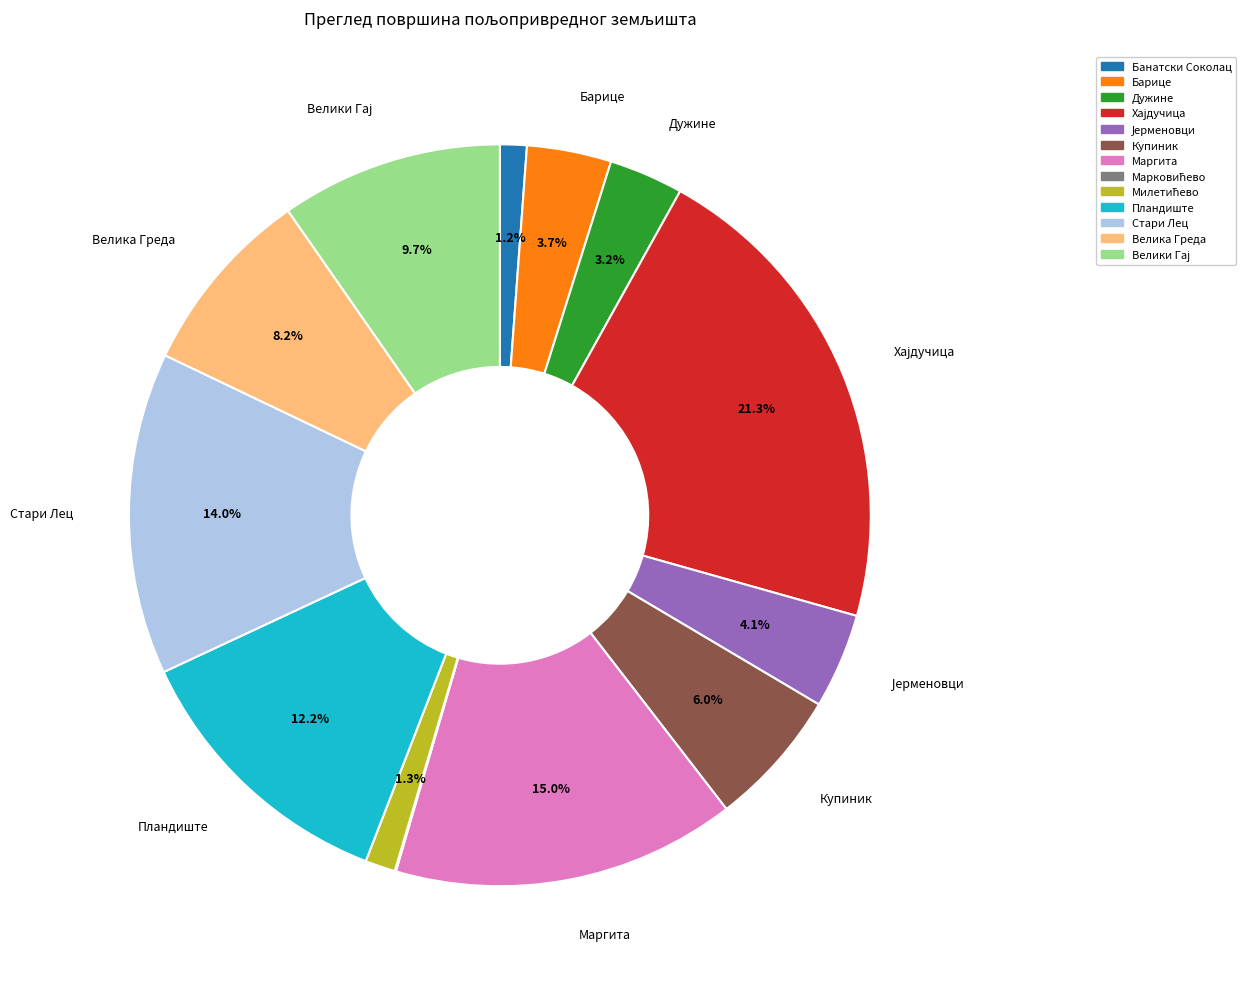

Is there any slice that represents more than half of the pie?

No